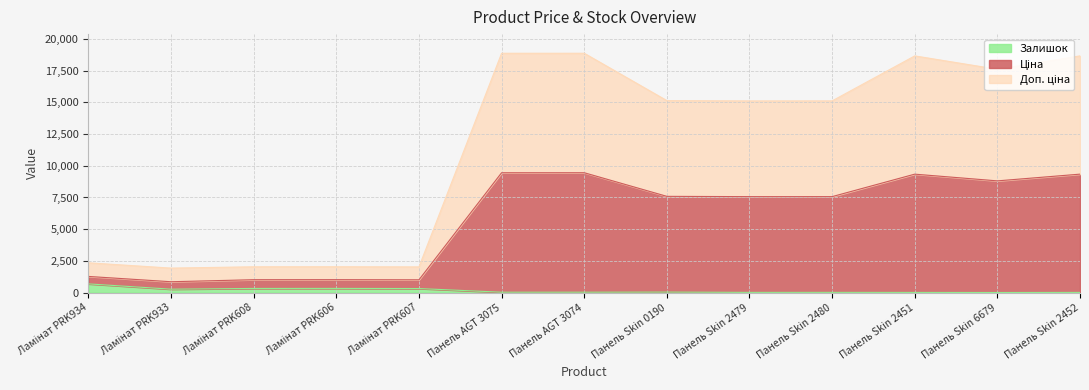

What is the difference between the Доп. ціна values at Панель Skin 2480 and Панель Skin 0190?

22.0